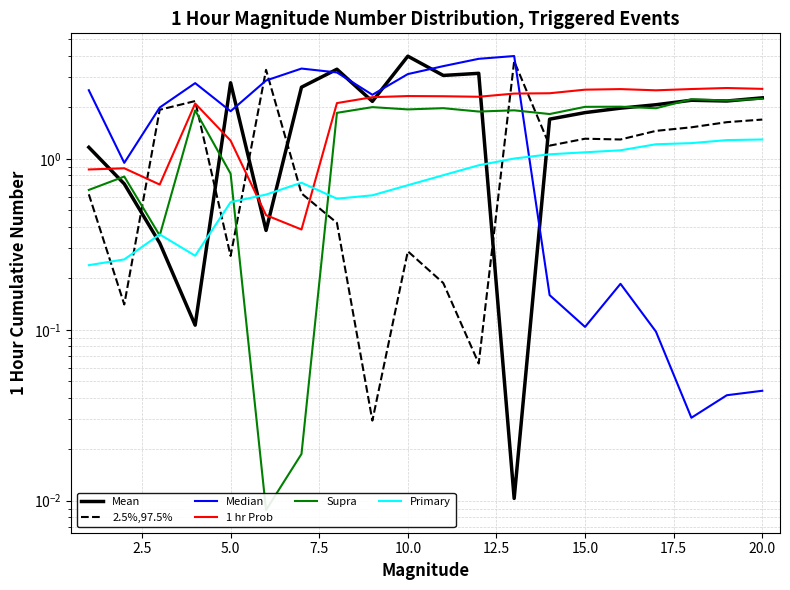

Reading left to right, what are all the values shown in this chart?

Mean: 1.2	0.7	0.3	0.1	2.8	0.4	2.6	3.3	2.2	4.0	3.1	3.2	0.0	1.7	1.9	2.0	2.1	2.2	2.2	2.3
2.5%,97.5%: 0.6	0.1	1.9	2.2	0.3	3.3	0.6	0.4	0.0	0.3	0.2	0.1	3.7	1.2	1.3	1.3	1.5	1.5	1.6	1.7
Median: 2.5	0.9	2.0	2.8	1.9	2.9	3.4	3.2	2.4	3.1	3.5	3.9	4.0	0.2	0.1	0.2	0.1	0.0	0.0	0.0
1 hr Prob: 0.9	0.9	0.7	2.1	1.3	0.5	0.4	2.1	2.3	2.3	2.3	2.3	2.4	2.4	2.5	2.6	2.5	2.6	2.6	2.6
Supra: 0.7	0.8	0.4	1.9	0.8	0.0	0.0	1.9	2.0	1.9	2.0	1.9	1.9	1.8	2.0	2.0	2.0	2.2	2.2	2.2
Primary: 0.2	0.3	0.4	0.3	0.6	0.6	0.7	0.6	0.6	0.7	0.8	0.9	1.0	1.1	1.1	1.1	1.2	1.2	1.3	1.3